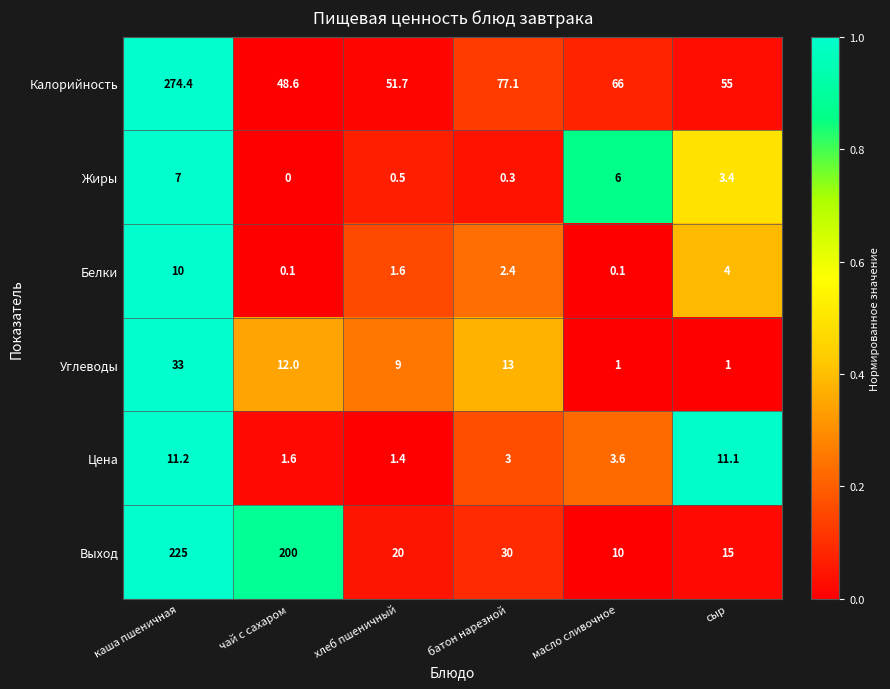

Which series has the largest range (max minus min)?

Калорийность